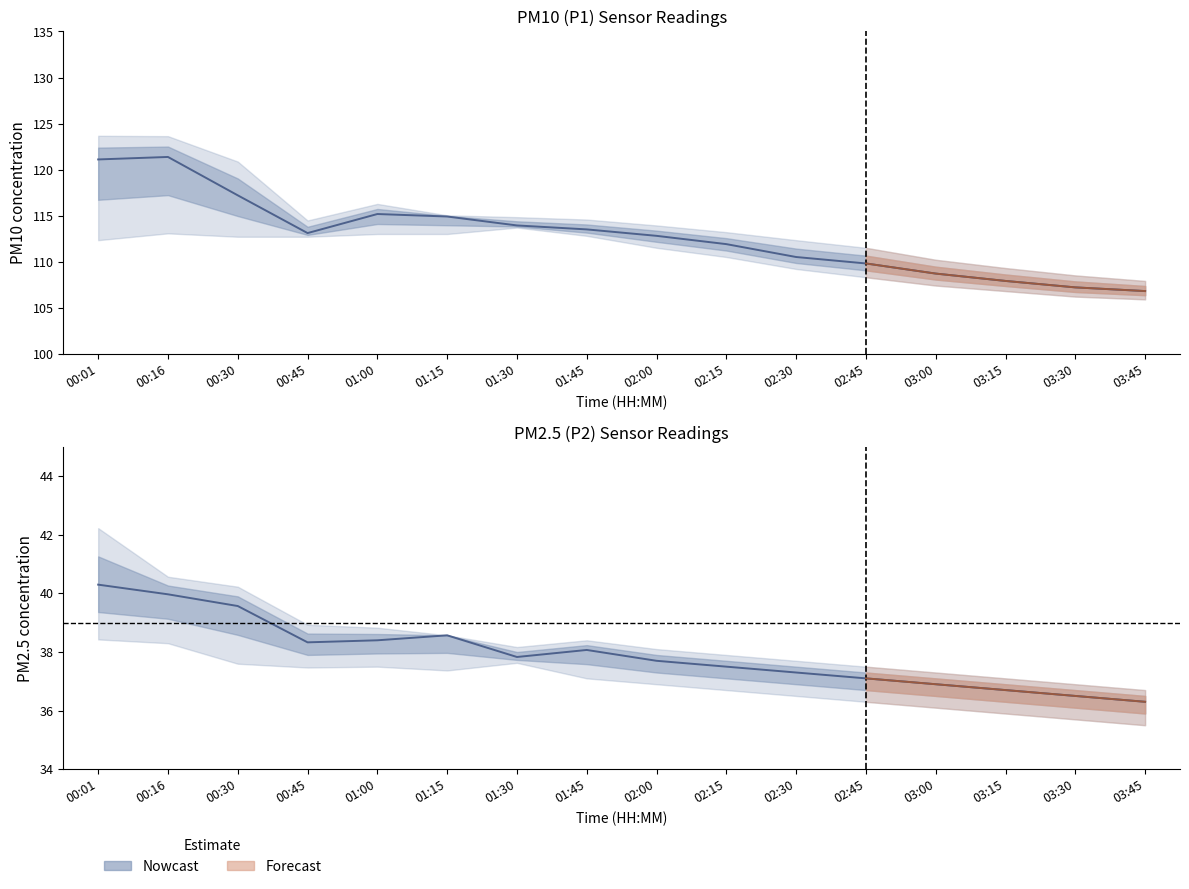

Read the P2 value at 02:45.

37.1